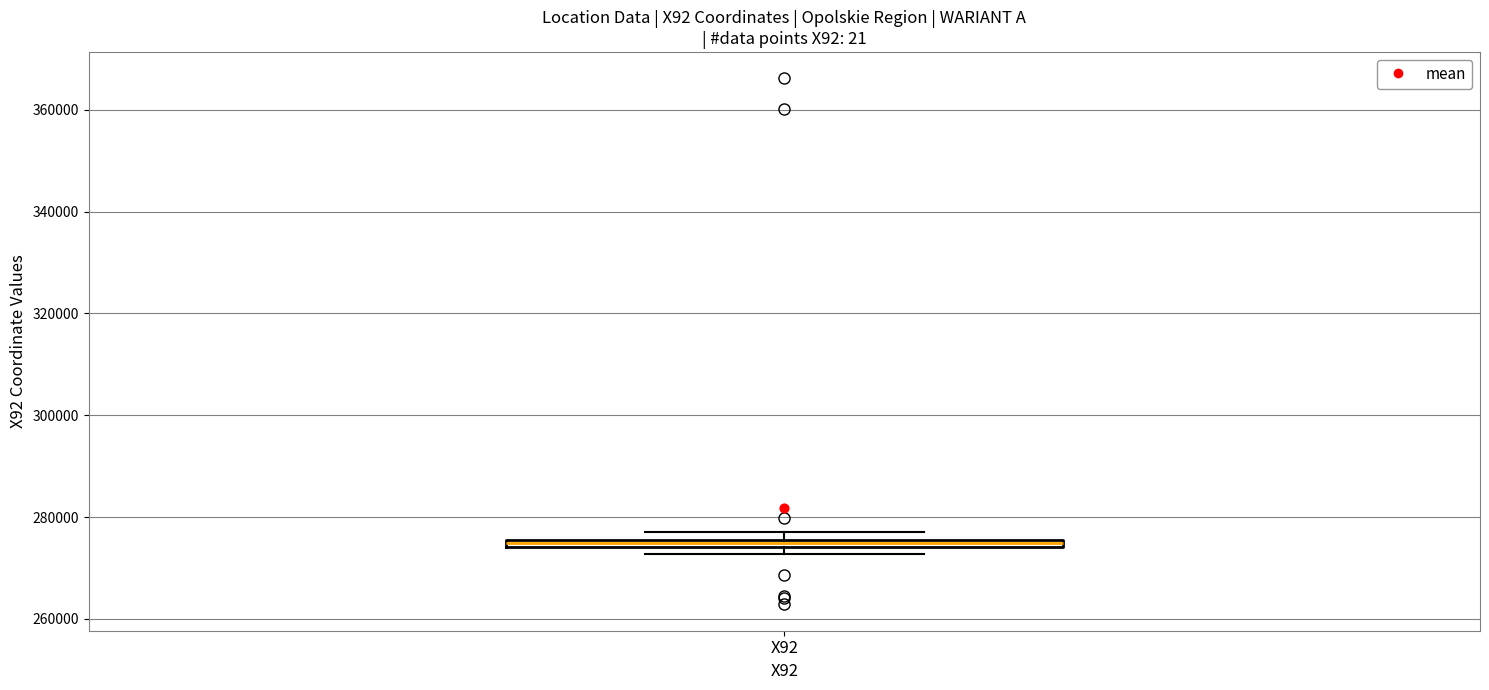

Where is the upper edge of the box for X92 on the y-axis? The values are not printed on the chart, so give them approximately, as read against the axis.

276000